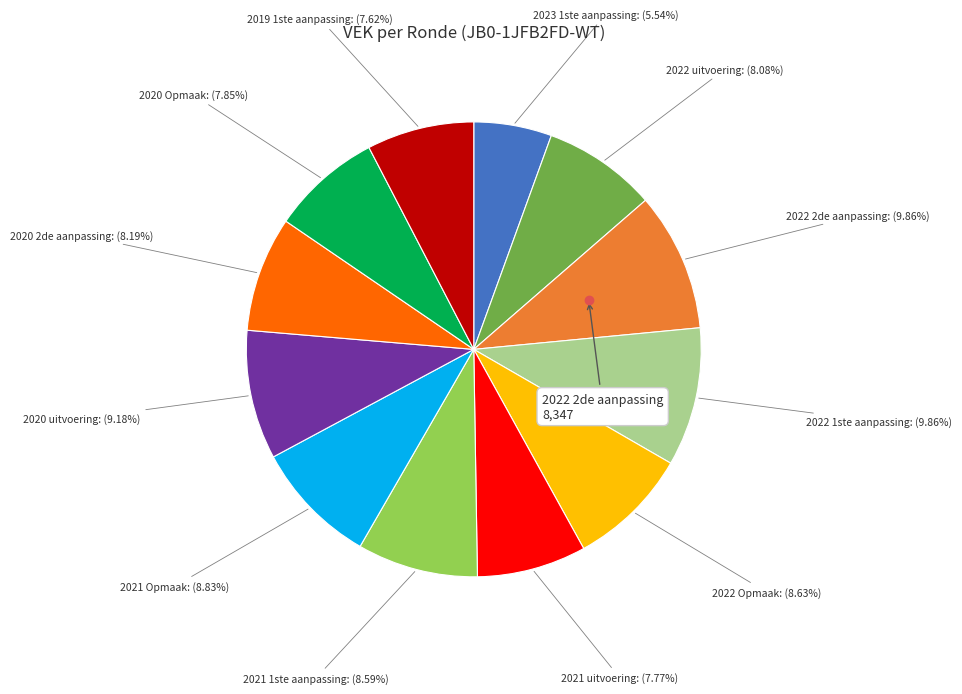

To the nearest percent, what is the difference between the largest and smallest slice percentages?

4%